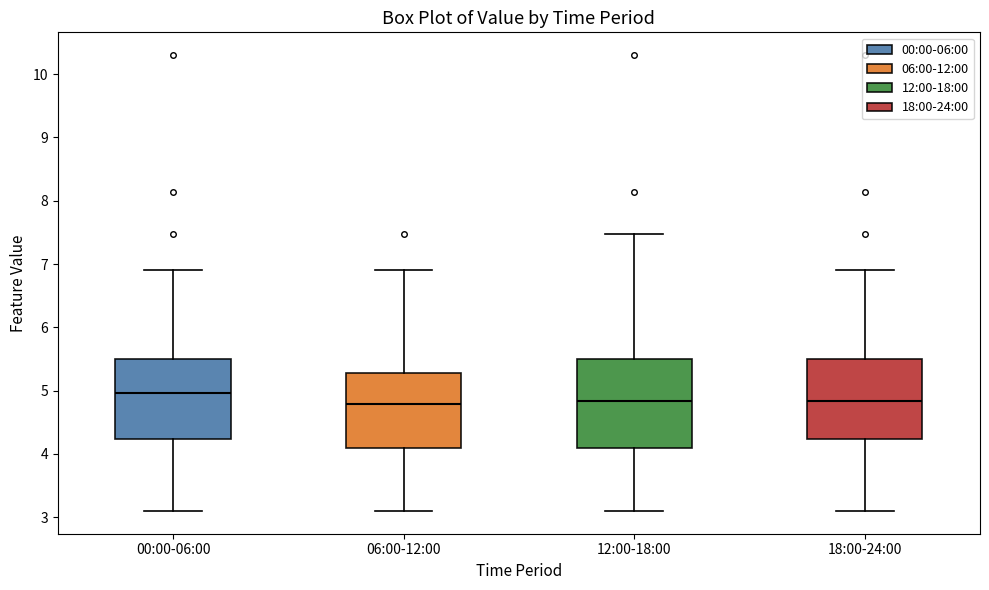

Which box's median line is the highest?

00:00-06:00